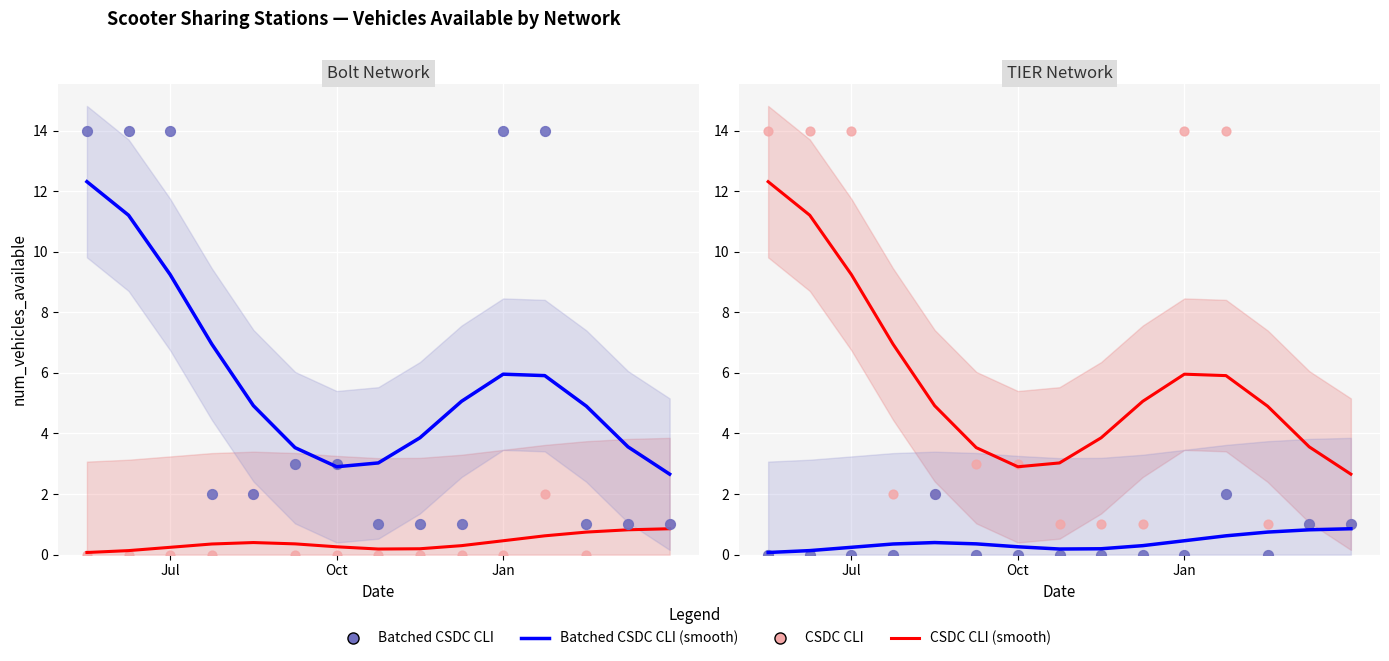

Which series has the largest total across all categories?

CSDC CLI (smooth)